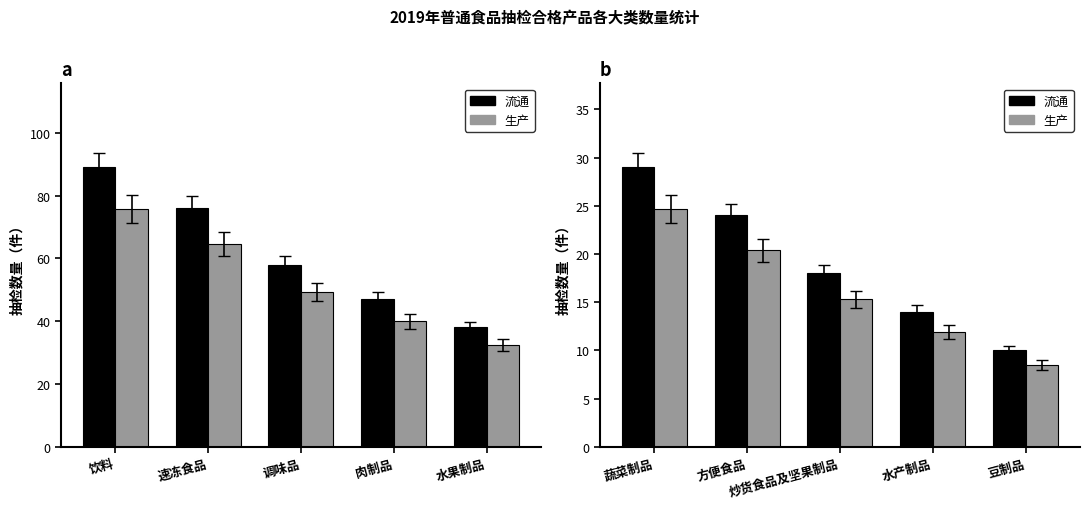

What is the difference between the second highest and minimum values in the 生产 series?

11.9